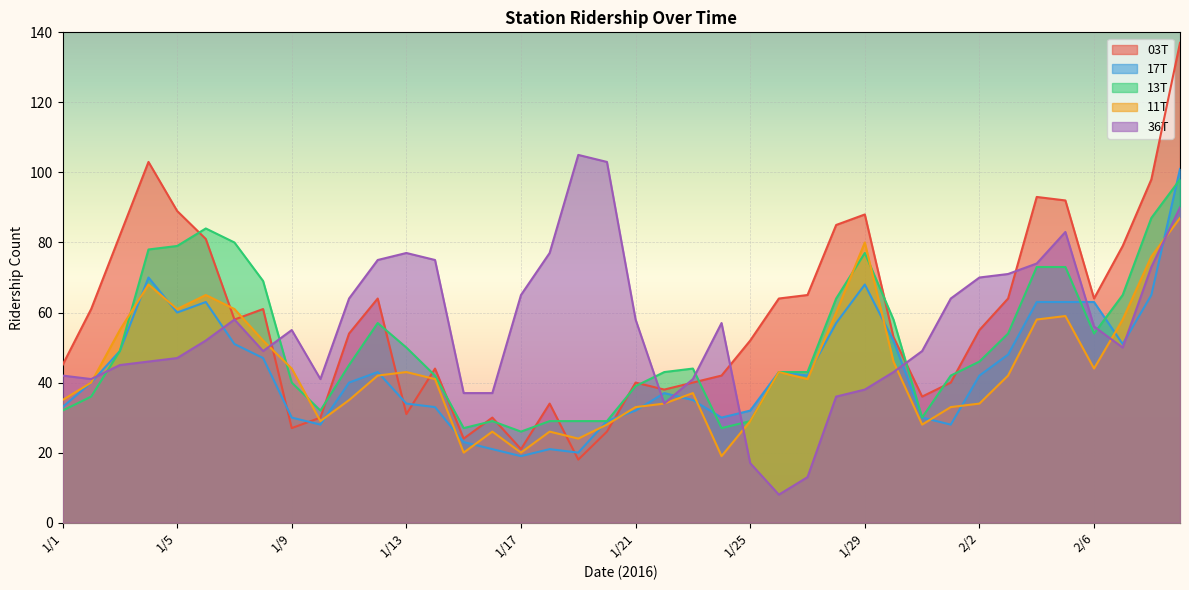

Where is 03T nearest to the value 77?

2/7